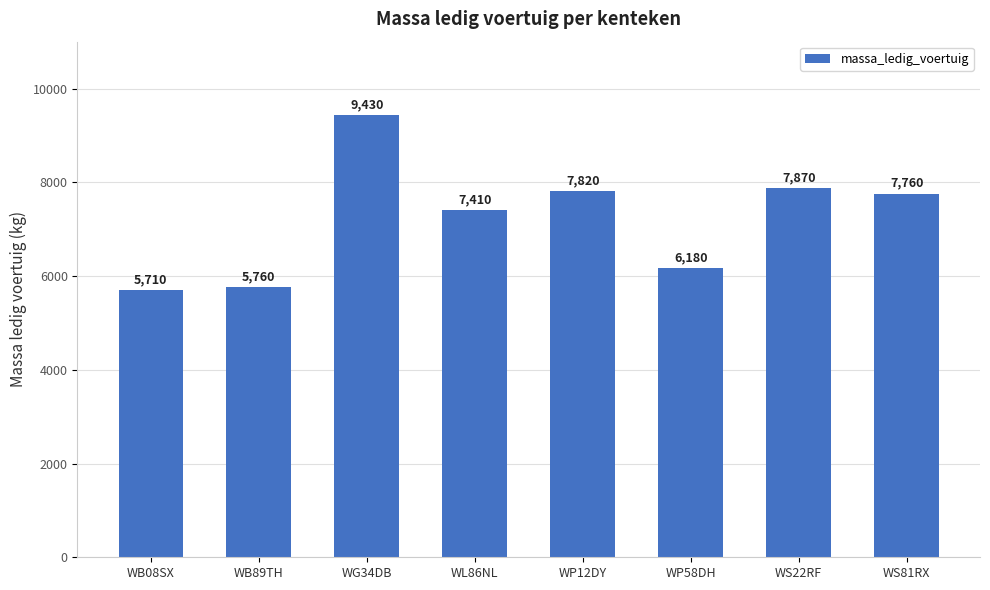

Reading left to right, list all the values displayed in this chart.

5710	5760	9430	7410	7820	6180	7870	7760